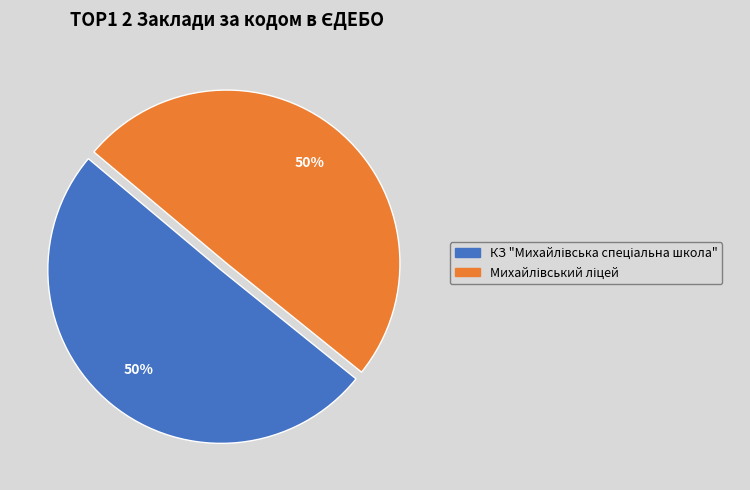

Between Михайлівський ліцей and КЗ "Михайлівська спеціальна школа", which is larger?

КЗ "Михайлівська спеціальна школа"